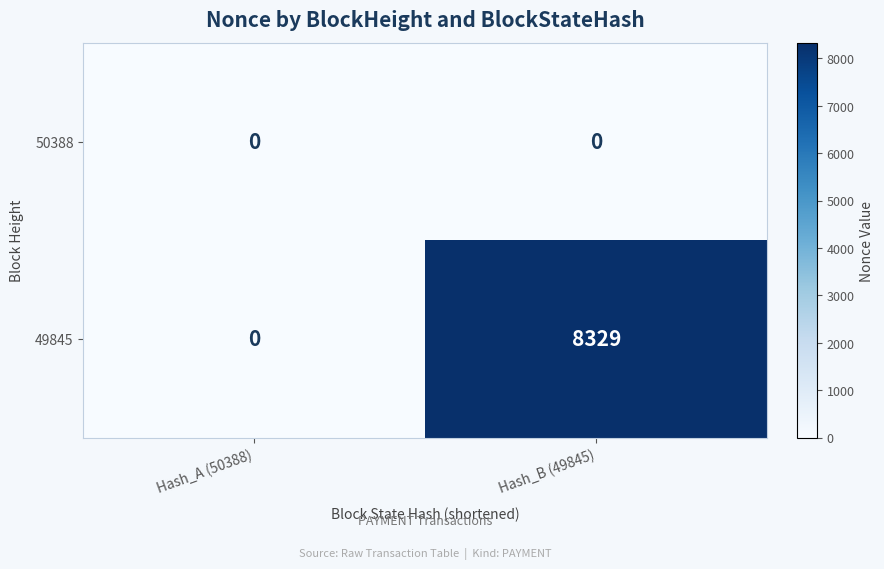

Rank the series by their average value, from highest to lowest.

49845, 50388